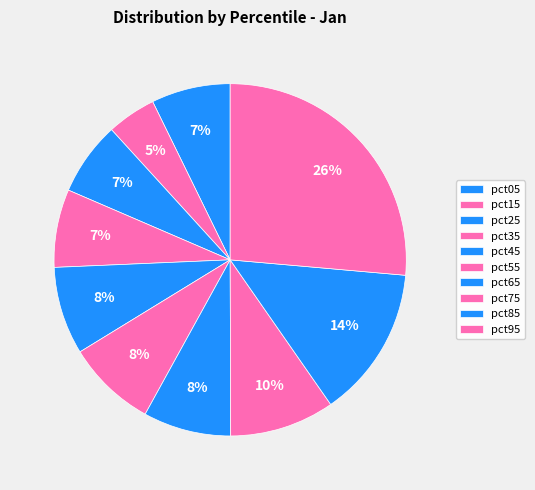

Does pct15 represent more than half of the total?

No